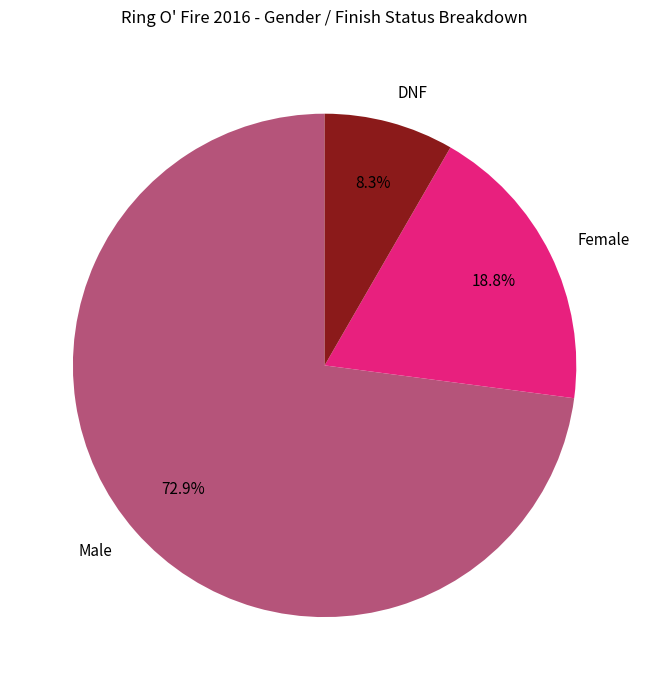

Which category has the smallest portion of the pie?

DNF